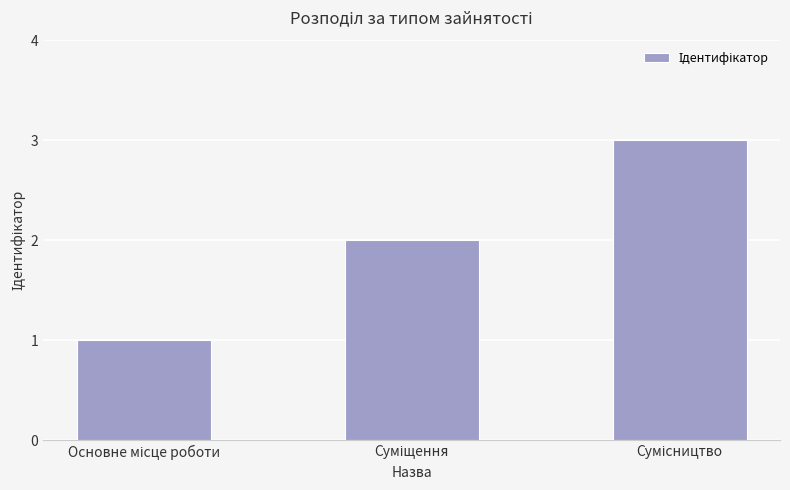

What is the greatest value displayed?

3